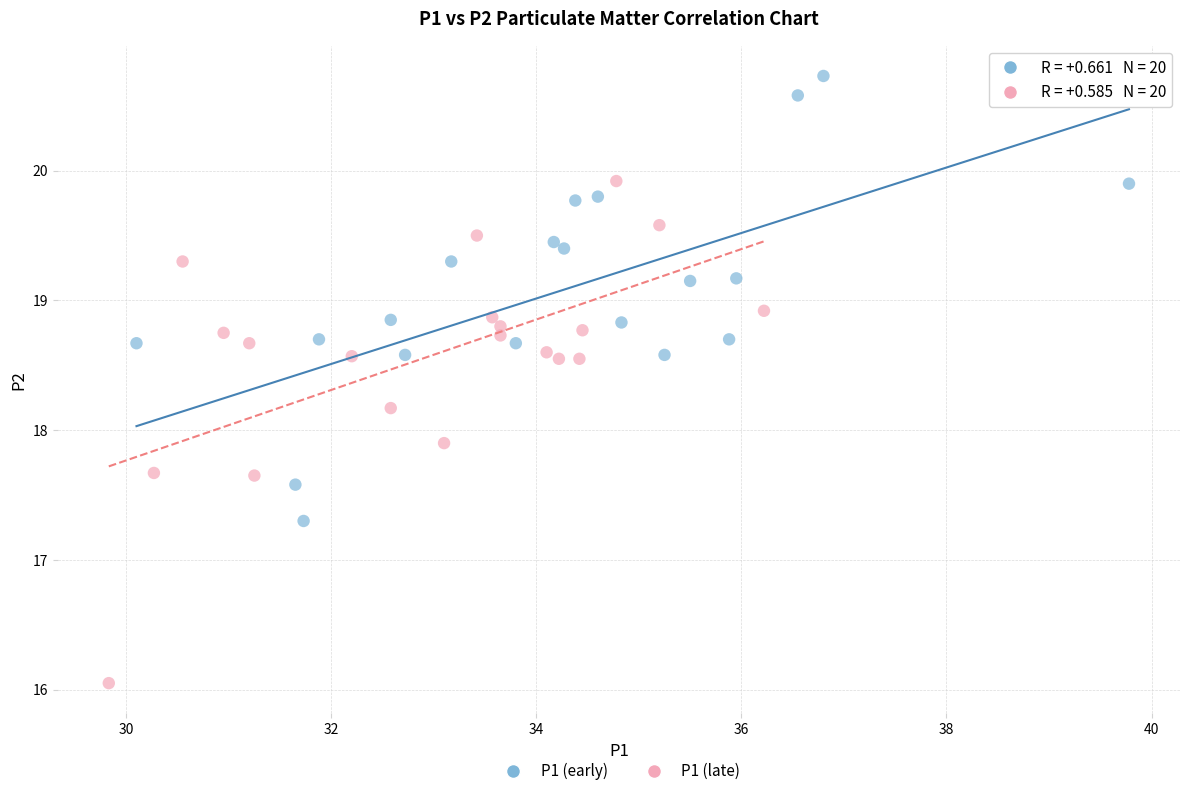

Which series has the largest Y range (max minus min)?

P1 (late)